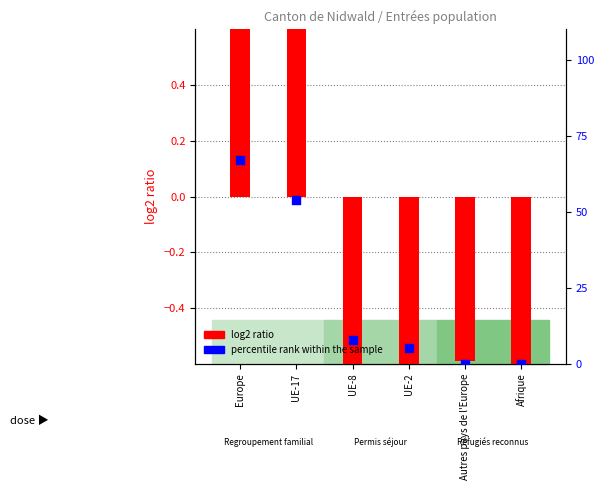

Which series has the largest total across all categories?

percentile rank within the sample